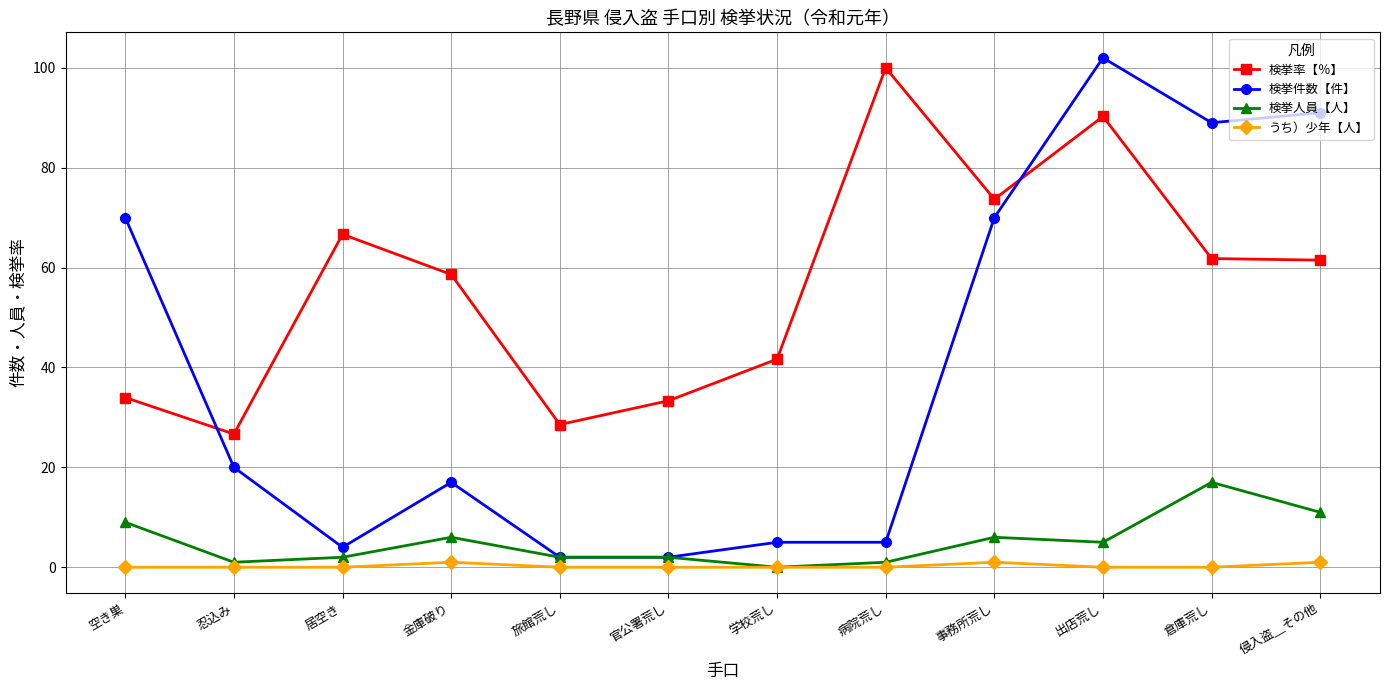

At which category does 検挙率【％】 reach its first local valley?

忍込み